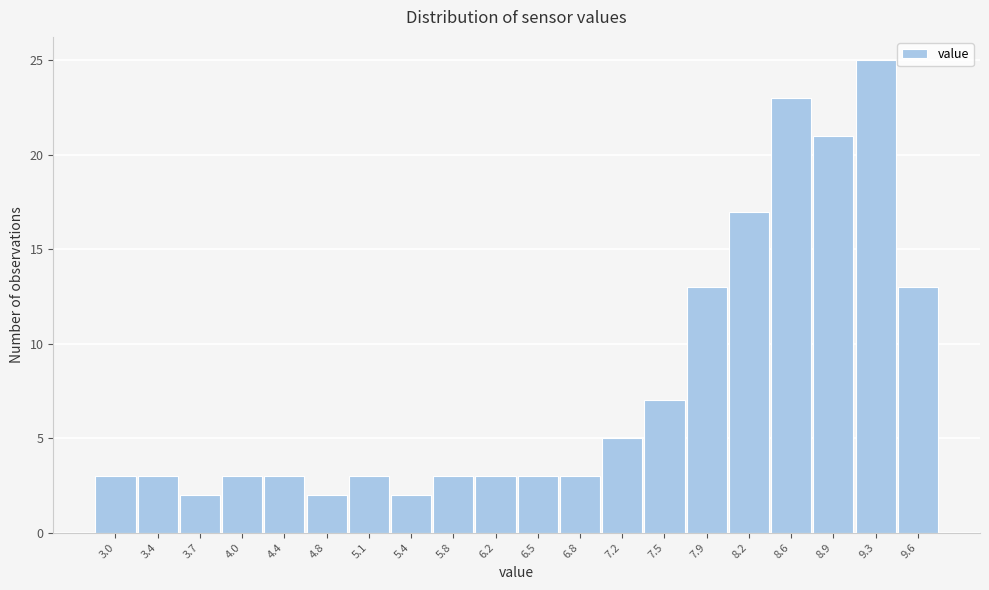

Reading right to left, list all the values displayed in this chart.

13	25	21	23	17	13	7	5	3	3	3	3	2	3	2	3	3	2	3	3